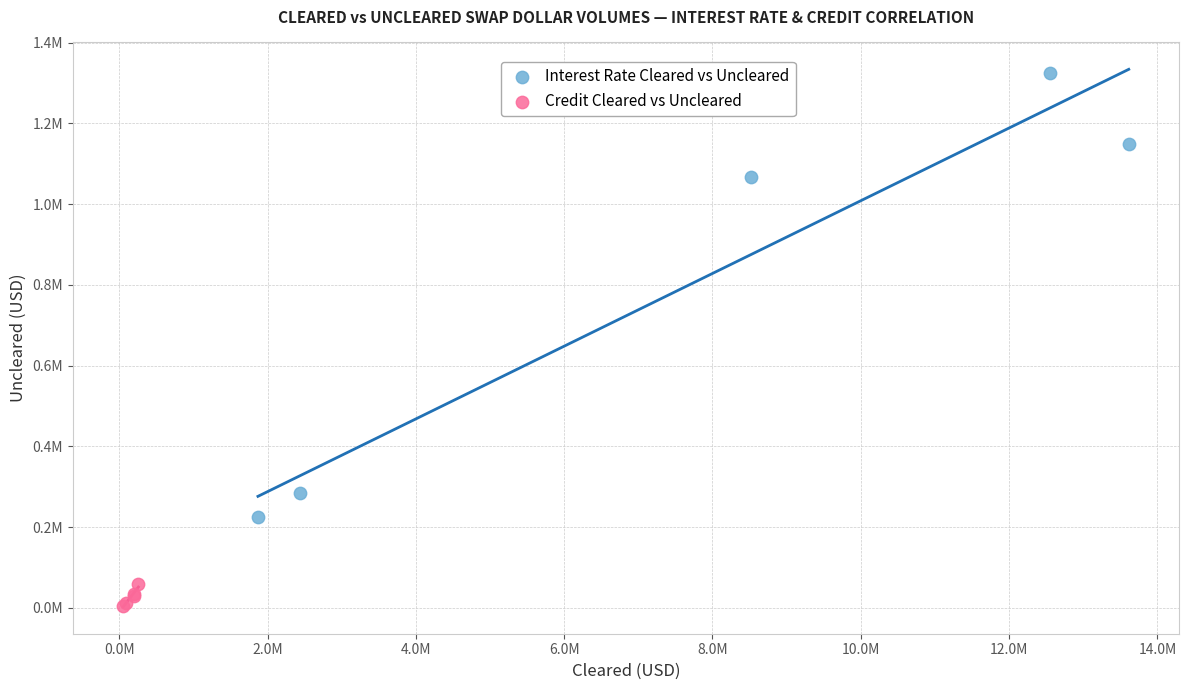

Which series contains the lowest Y value?

Credit Cleared vs Uncleared